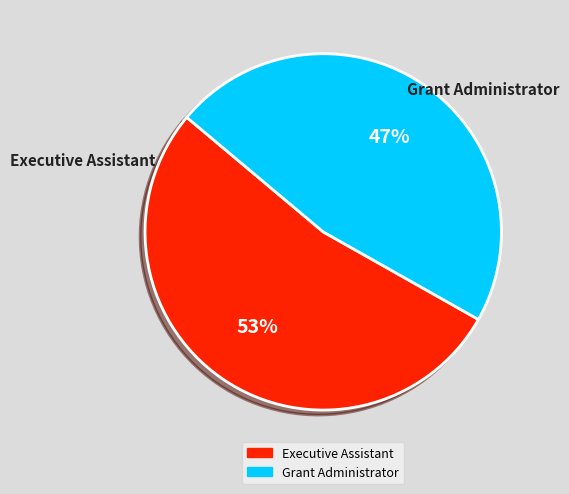

How many slices are in this pie chart?

2